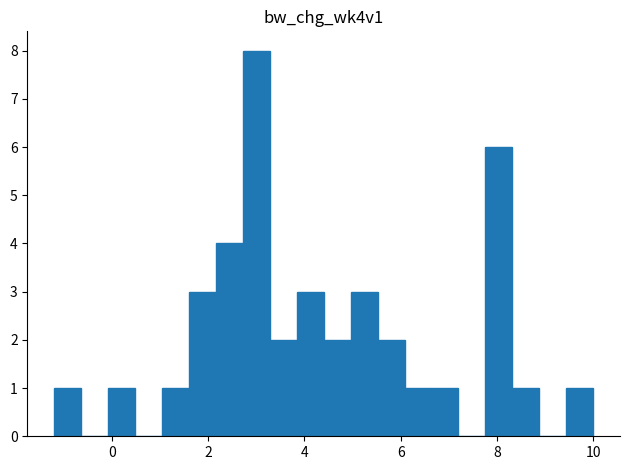

Read against the x-axis, roughly where is the centre of the tallest bar?

3.0